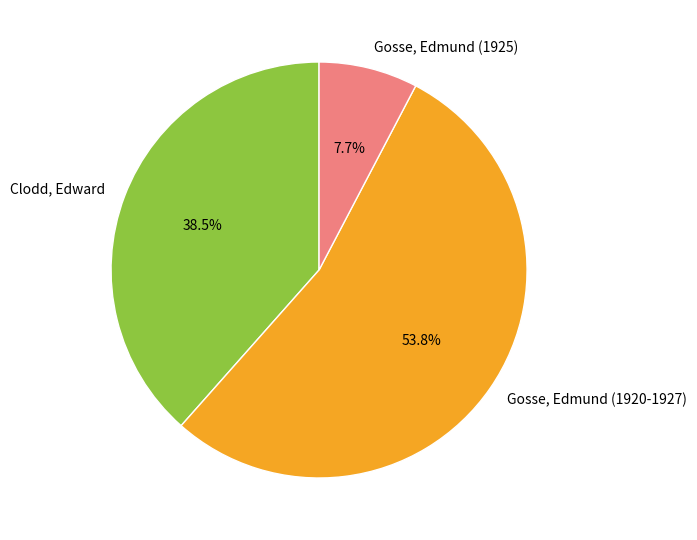

Which category accounts for the majority?

Gosse, Edmund (1920-1927)